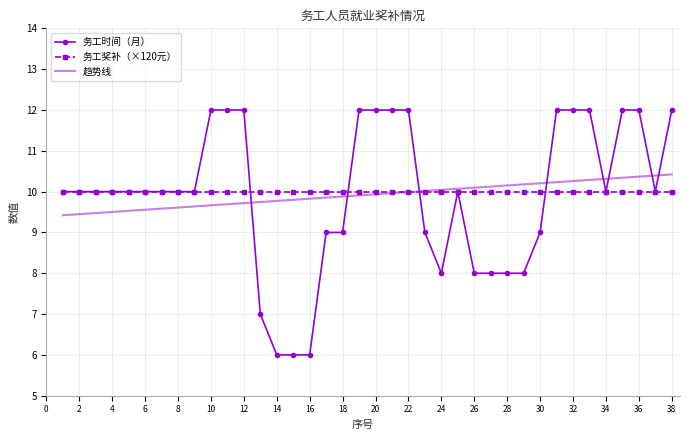

What is the lowest value of the 务工时间（月） series?

6.0